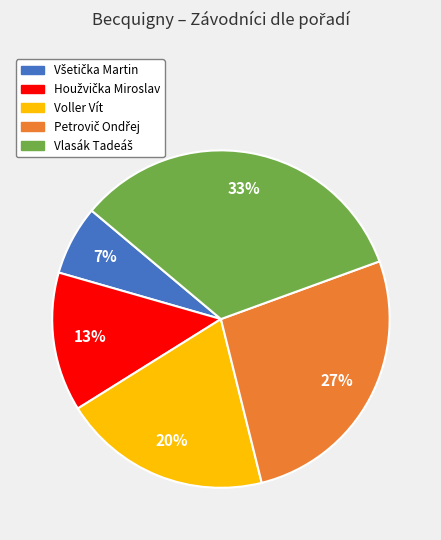

Is there a majority slice in this chart?

No